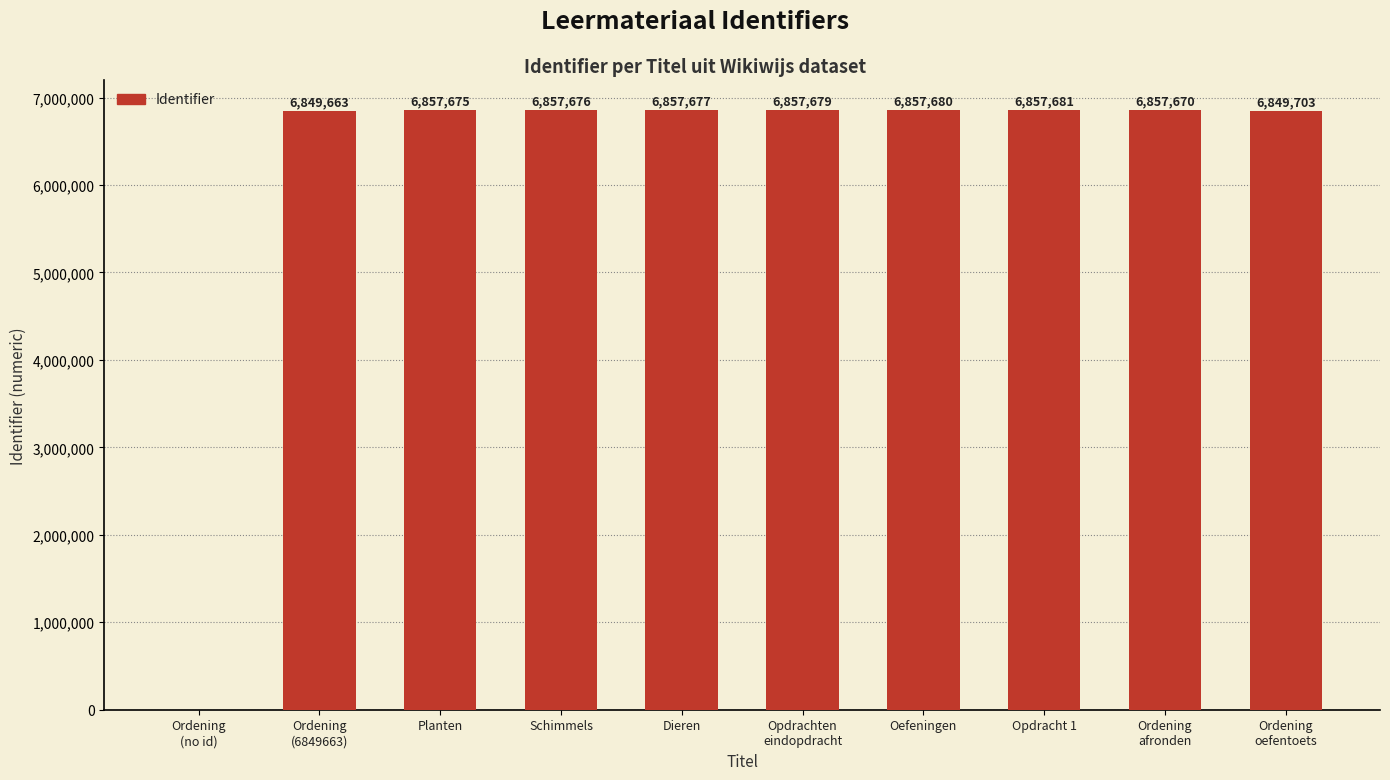

What is the sum of the values at Ordening
(no id) and Ordening
oefentoets?

6849703